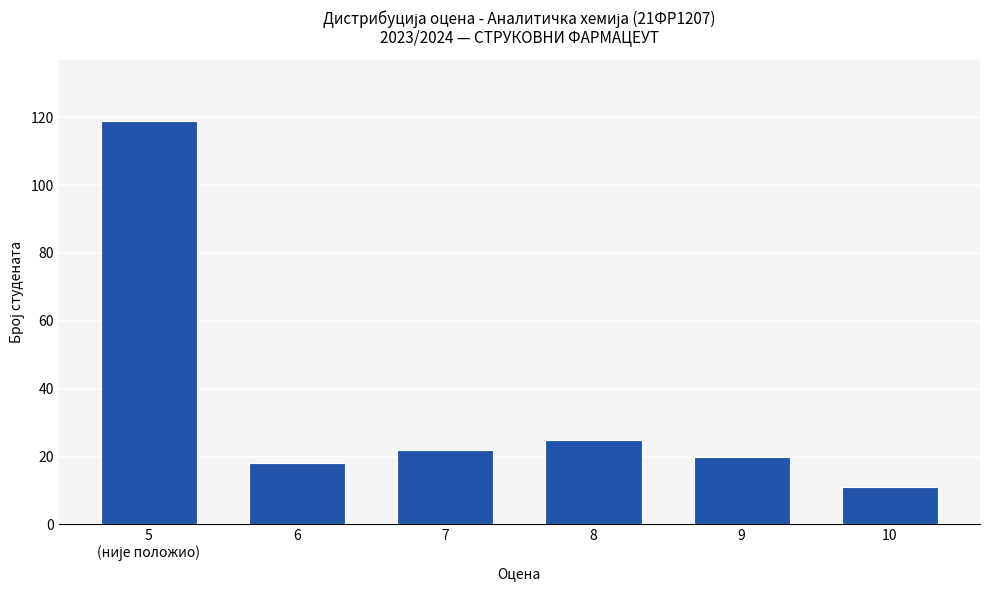

What is the value of the 1st bar from the left?

119